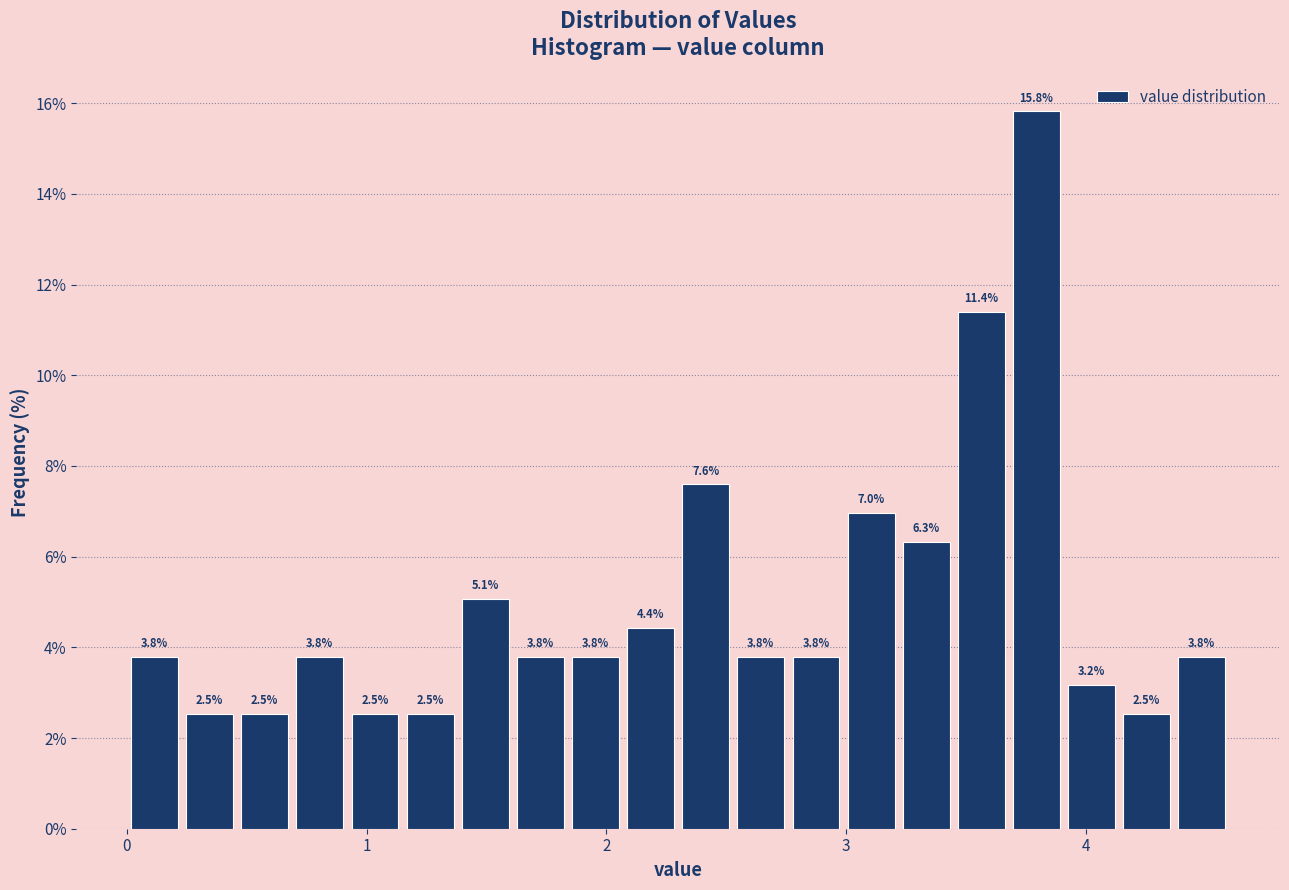

Around what value on the x-axis is the tallest bar? Give the approximate position of its centre, as read against the axis.

3.8